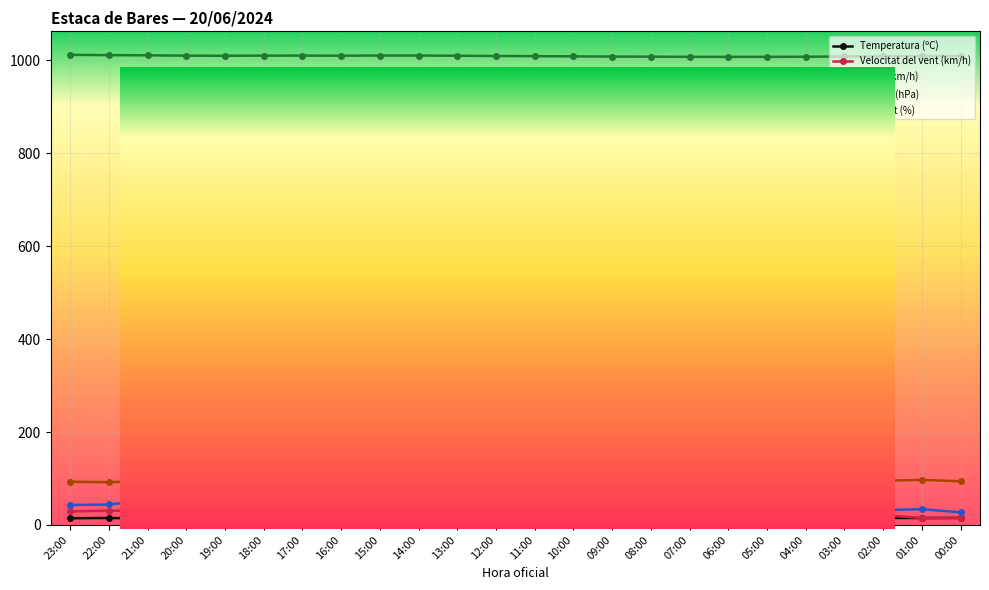

What is the value of the Pressió (hPa) point at the 18th from the left?

1007.6